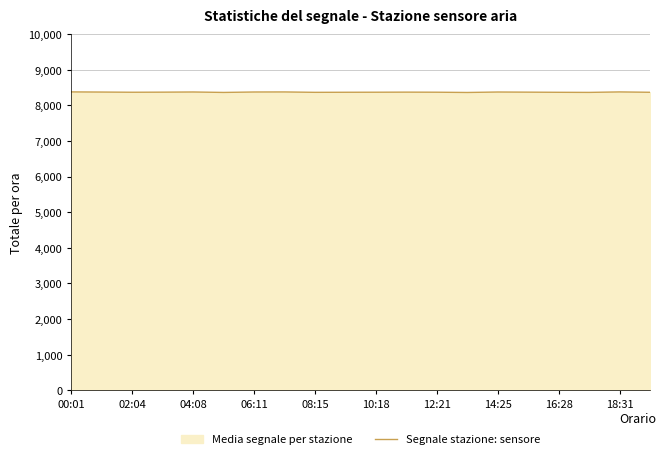

How many lines are shown in the chart?

1